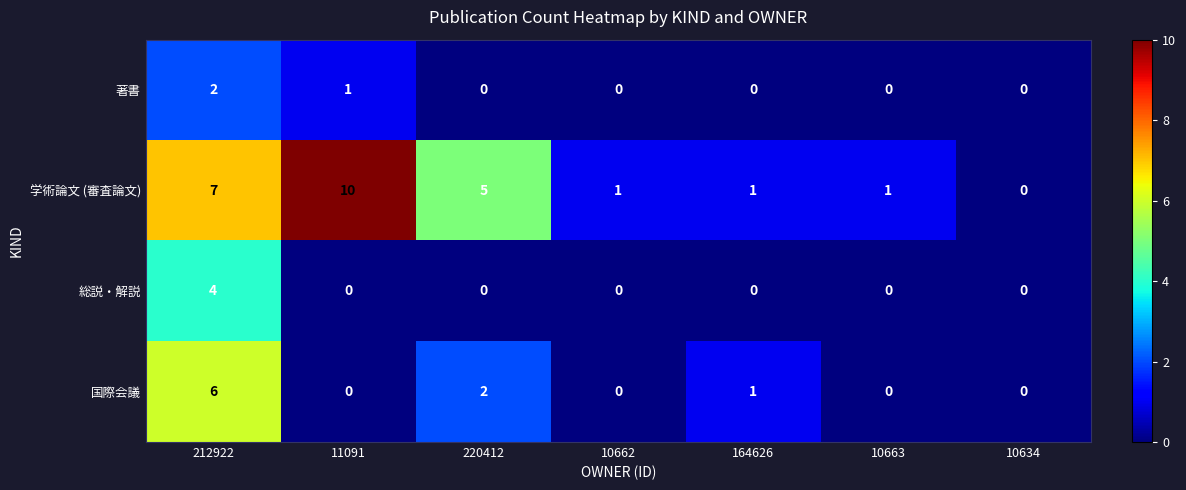

What value does the 学術論文 (審査論文) series have at 11091, to the nearest 5?

10